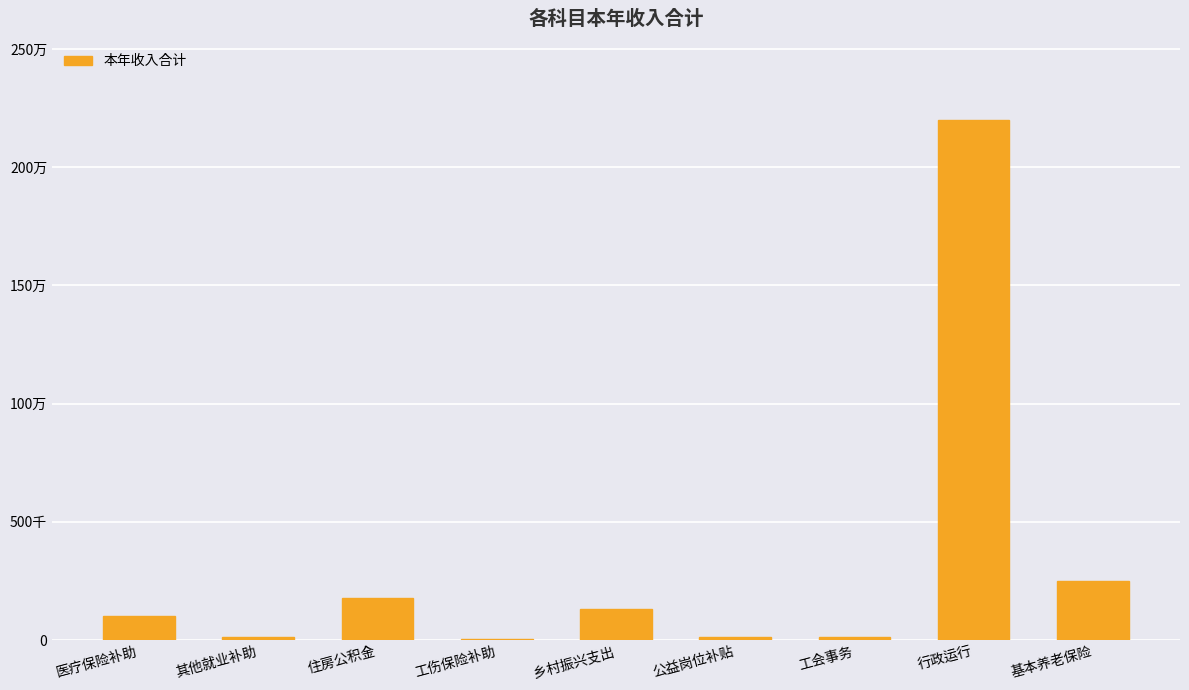

At which category does the chart reach its minimum across all series?

工伤保险补助